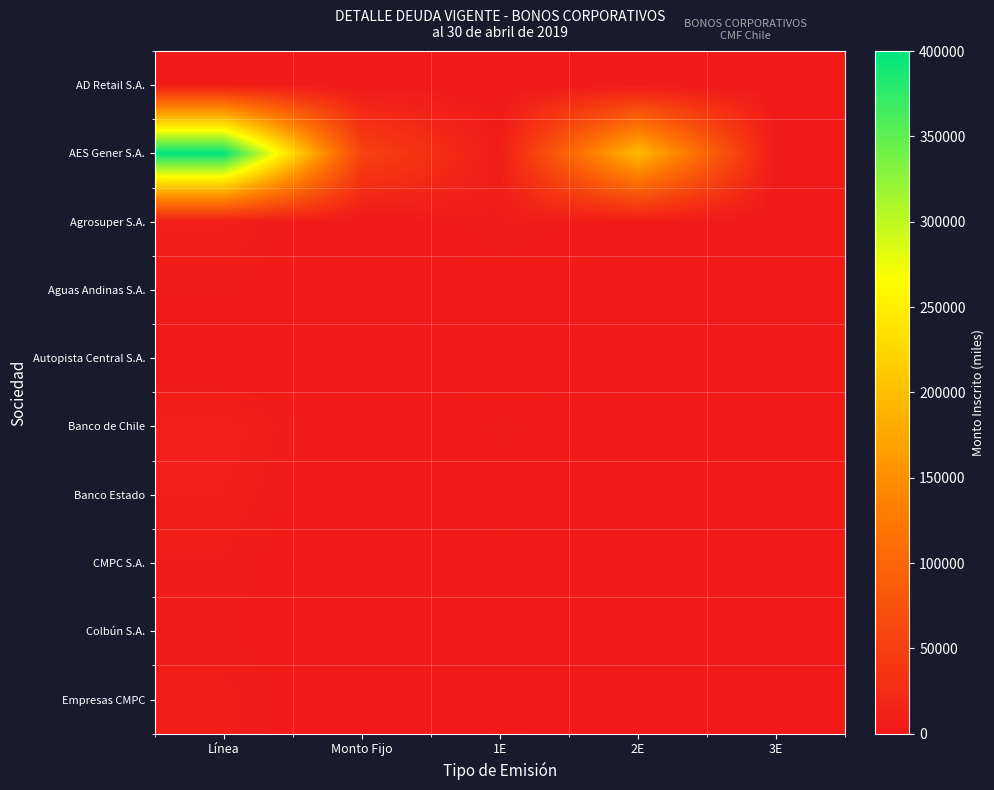

What is the spread (max minus min) of values at Monto Fijo?

55000